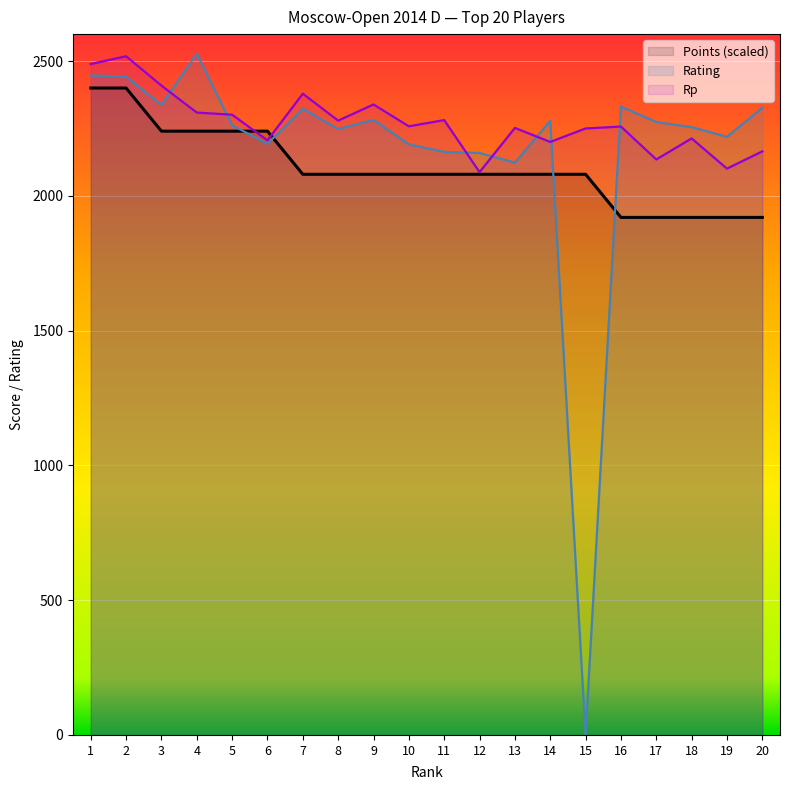

At which label does Points reach its minimum?

16